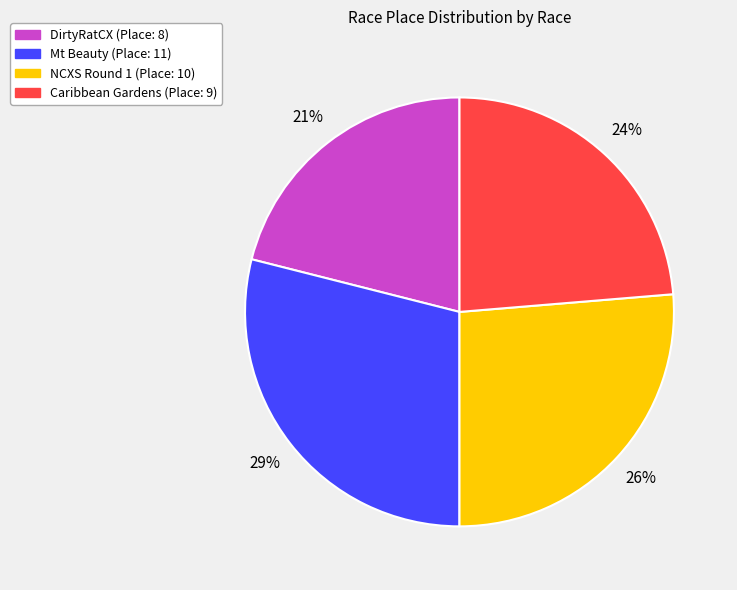

Does Mt Beauty (Place: 11) represent more than half of the total?

No